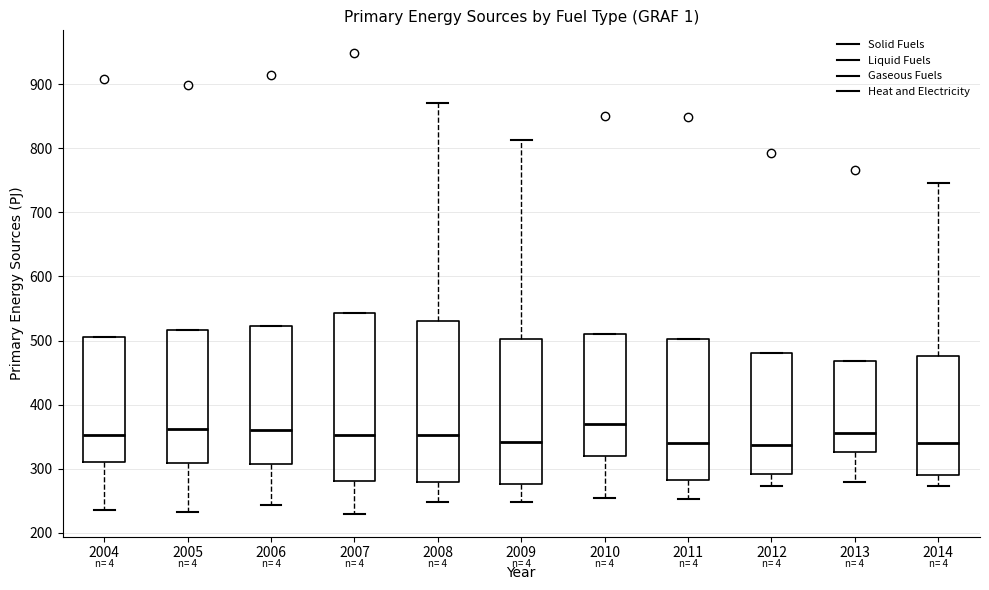

Reading left to right, read every box against the y-axis: the position of its median line, the range the box covers, and the ends of its whiskers. The values are not printed on the chart, so give them approximately, as read against the axis.

2004: median 350, box 310 to 510, whiskers 240 to 510
2005: median 360, box 310 to 520, whiskers 230 to 520
2006: median 360, box 310 to 520, whiskers 240 to 520
2007: median 350, box 280 to 540, whiskers 230 to 540
2008: median 350, box 280 to 530, whiskers 250 to 870
2009: median 340, box 280 to 500, whiskers 250 to 810
2010: median 370, box 320 to 510, whiskers 260 to 510
2011: median 340, box 280 to 500, whiskers 250 to 500
2012: median 340, box 290 to 480, whiskers 270 to 480
2013: median 360, box 330 to 470, whiskers 280 to 470
2014: median 340, box 290 to 480, whiskers 270 to 750